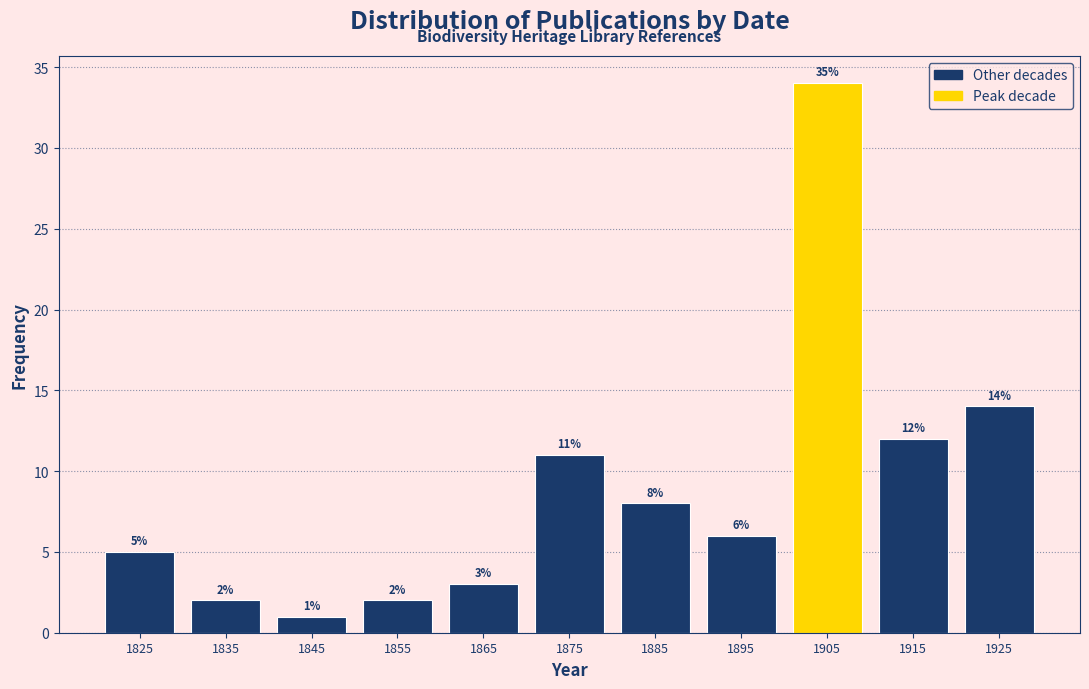

Reading left to right, what are all the values shown in this chart?

1825=5	1835=2	1845=1	1855=2	1865=3	1875=11	1885=8	1895=6	1905=34	1915=12	1925=14